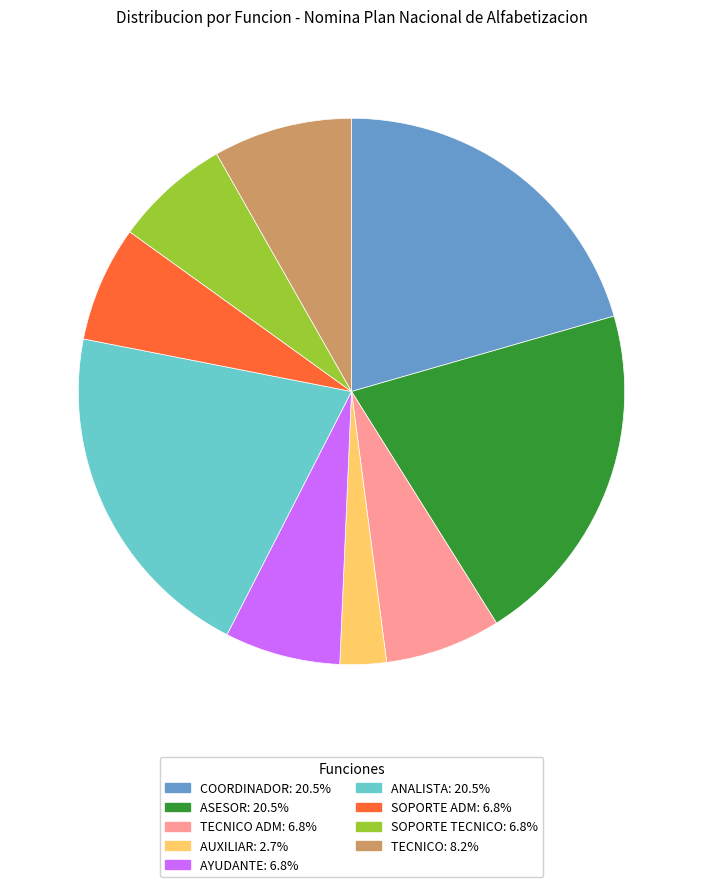

Is there any slice that represents more than half of the pie?

No